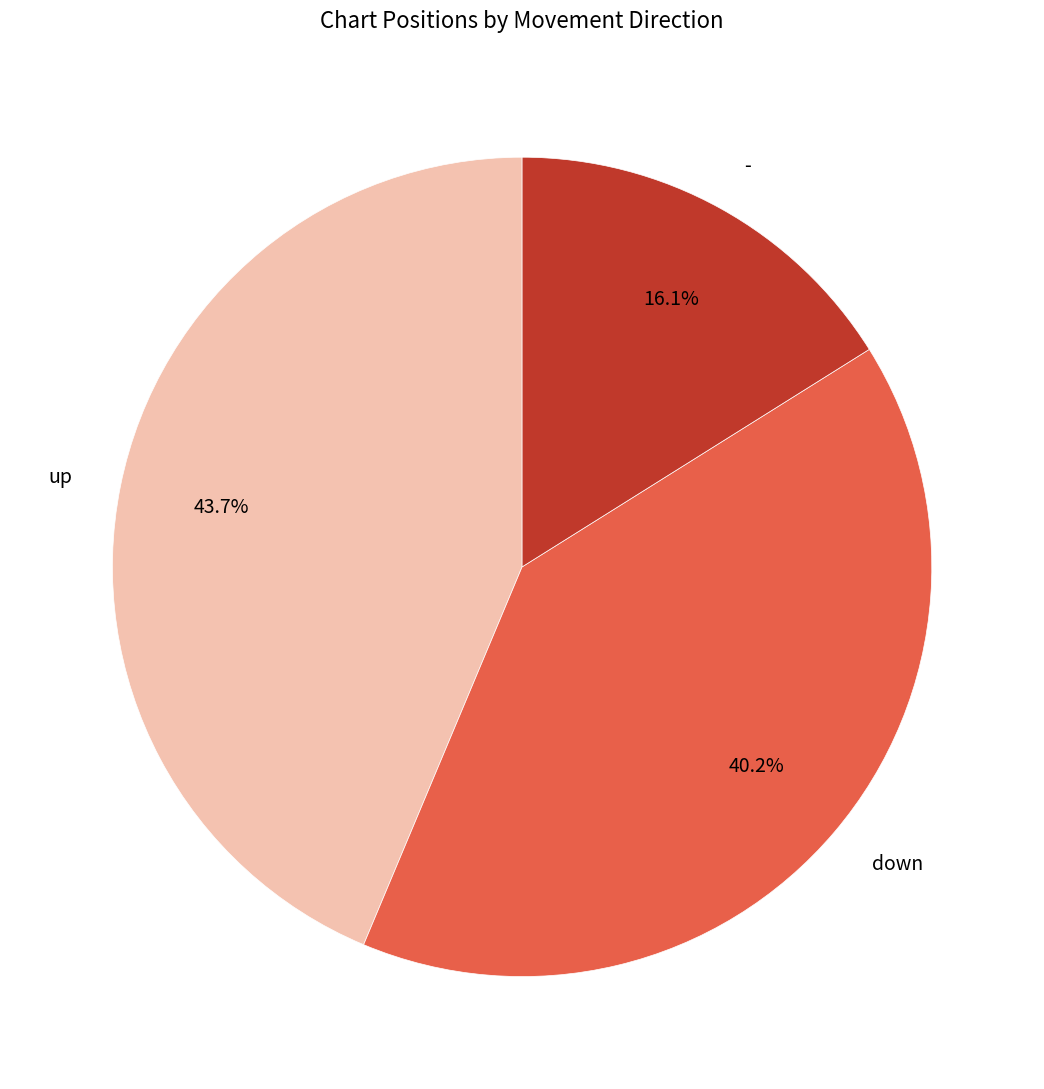

Approximately how many times larger is the value at down compared to -?

2.5